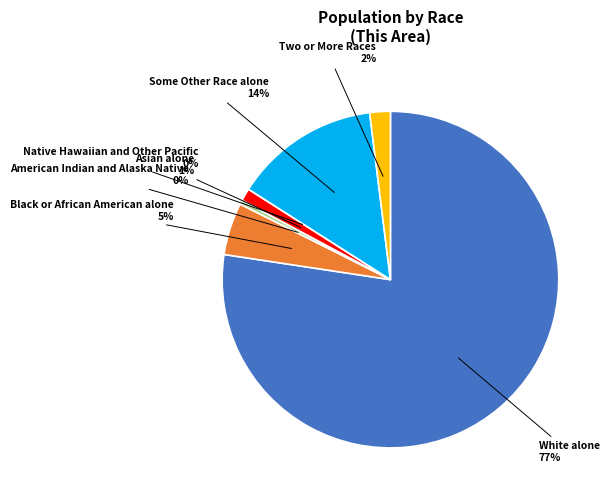

Does any single category account for the majority?

Yes